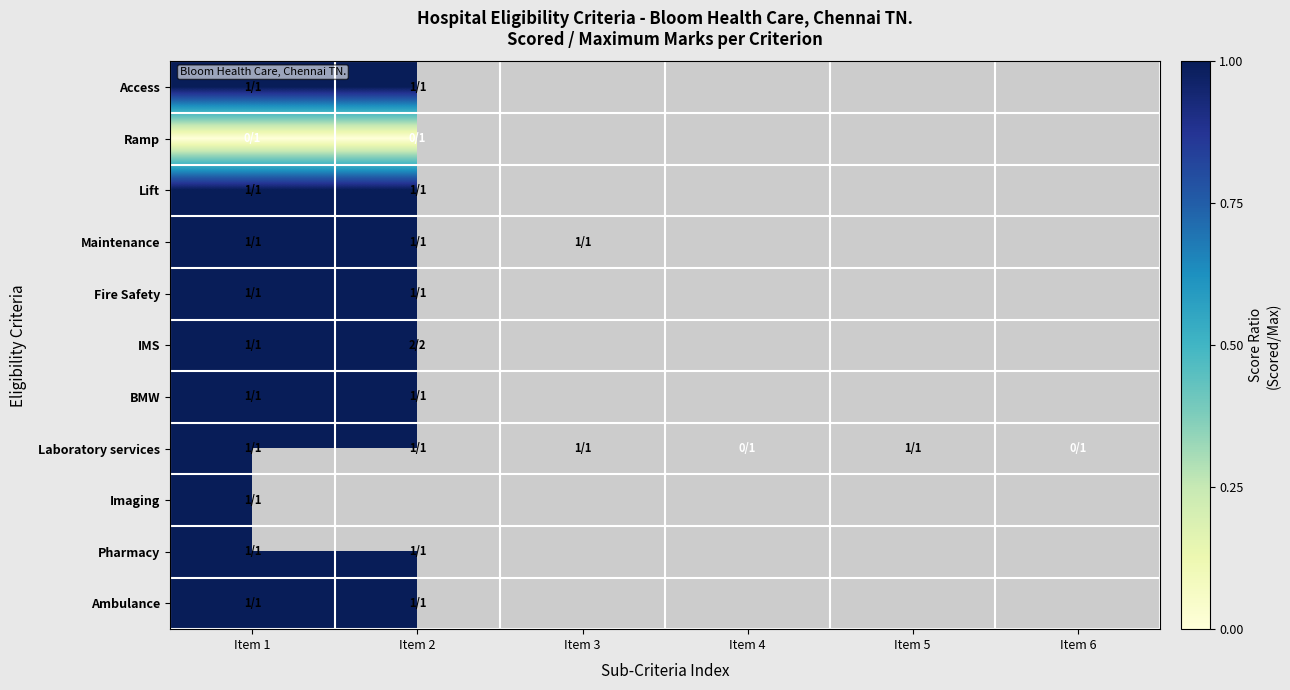

How many distinct data groups are displayed?

11